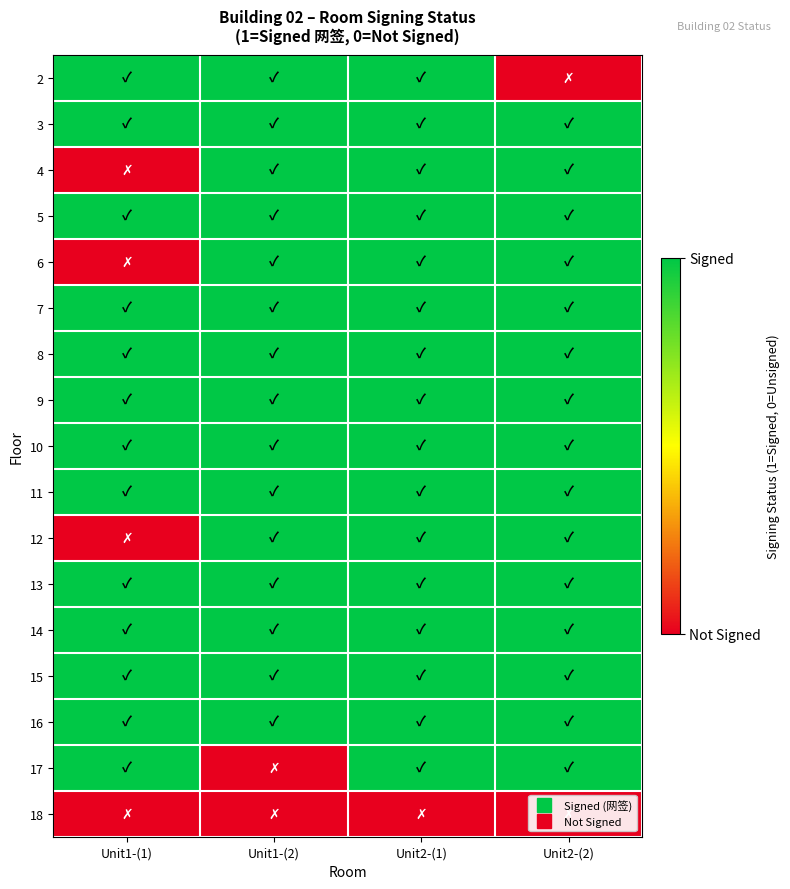

Which label corresponds to the smallest value in the chart?

Unit2-(2)